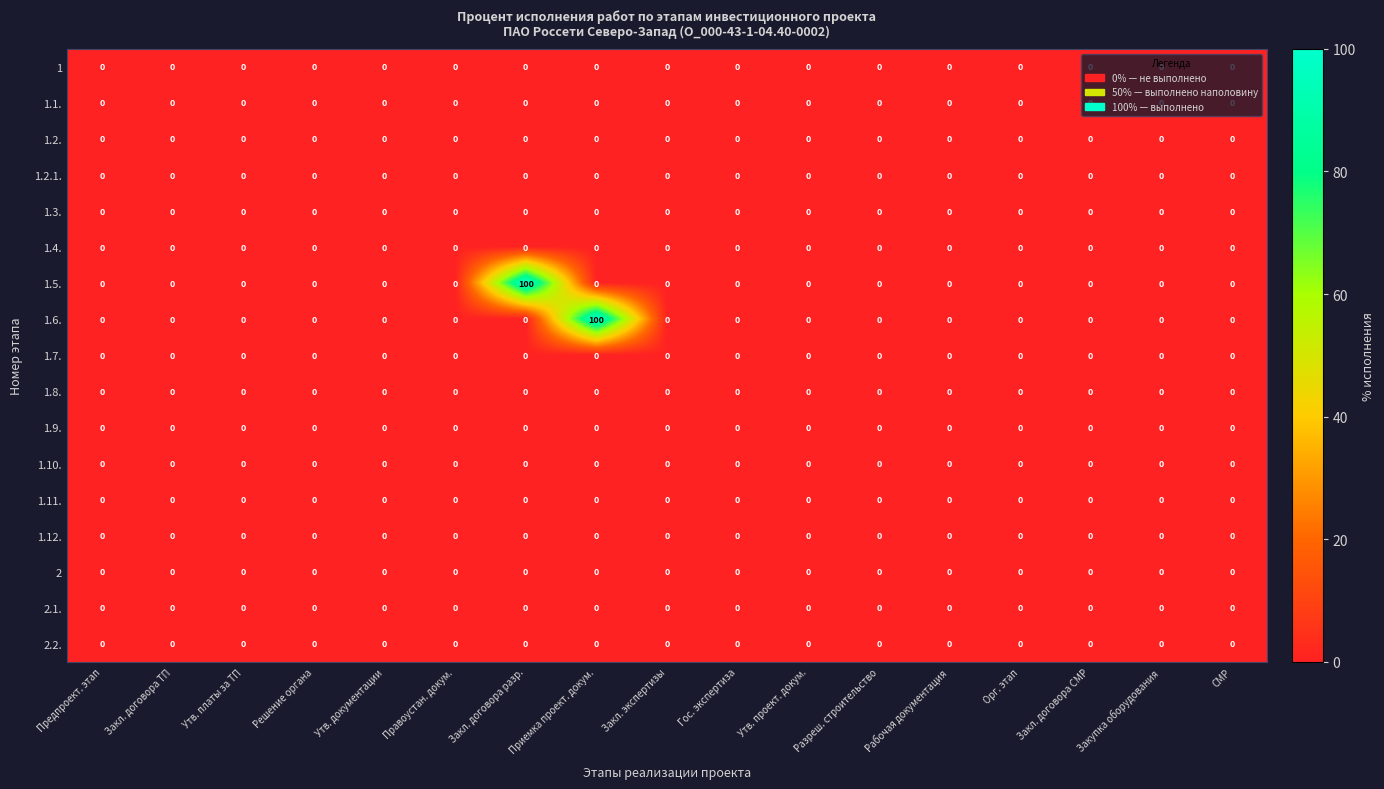

Is it true that 1.3. equals 0 at Утв. проект. докум.?

True